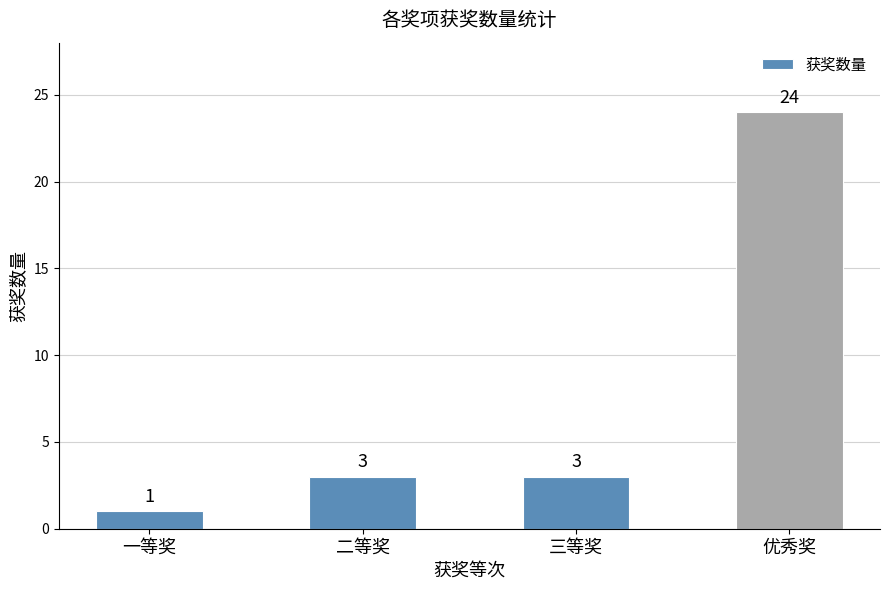

Is it true that the value at 优秀奖 is 24?

True